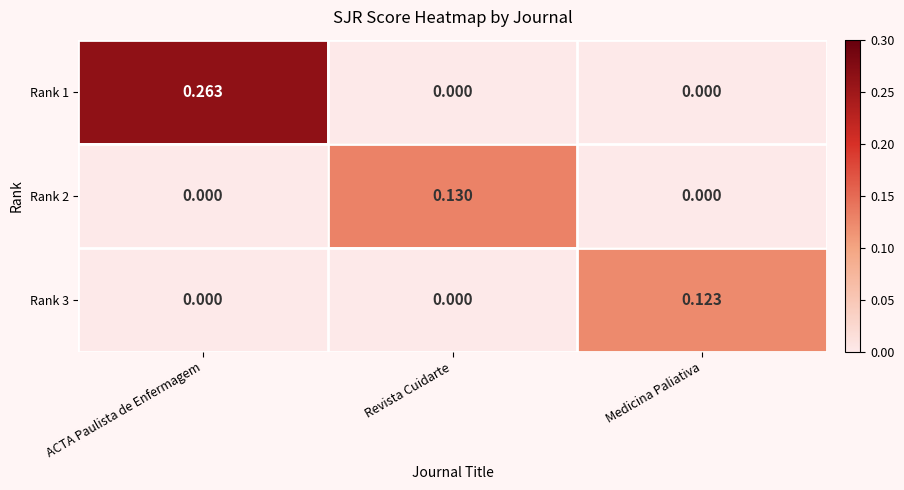

Which label corresponds to the largest value in the chart?

ACTA Paulista de Enfermagem